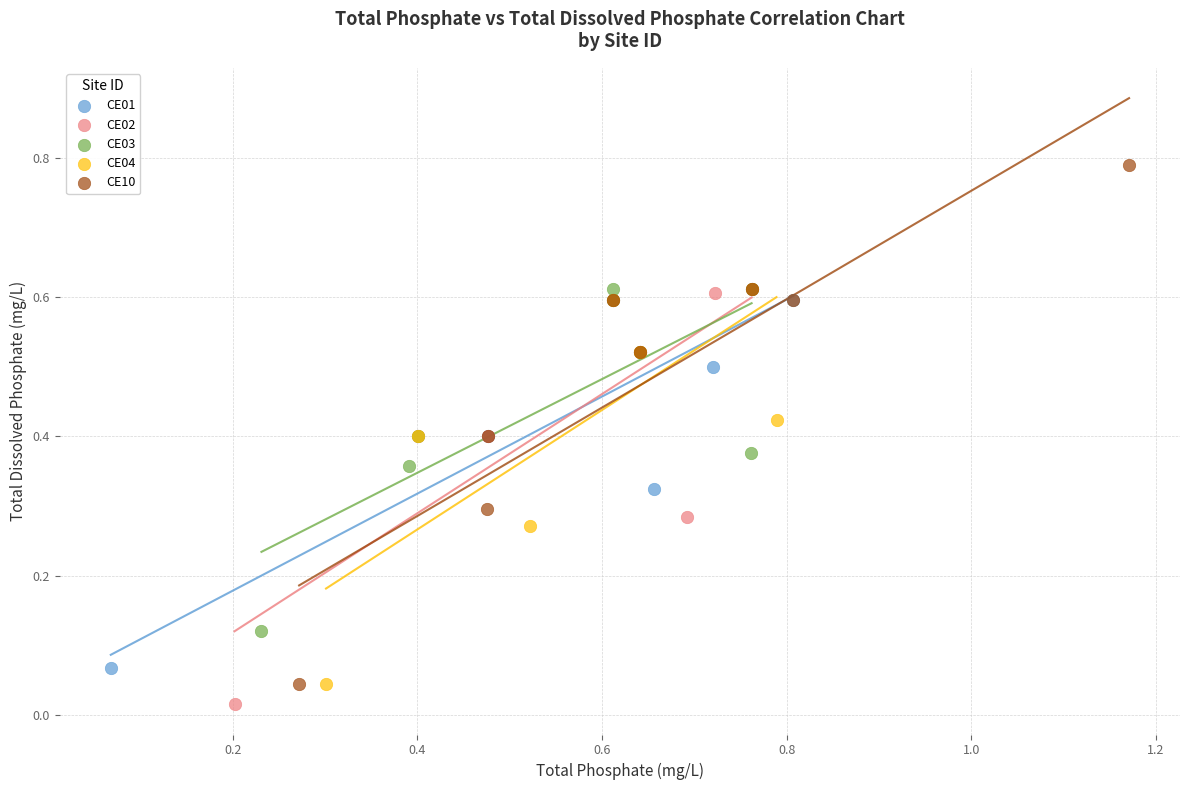

What are all the series names shown in the legend?

CE01, CE02, CE03, CE04, CE10